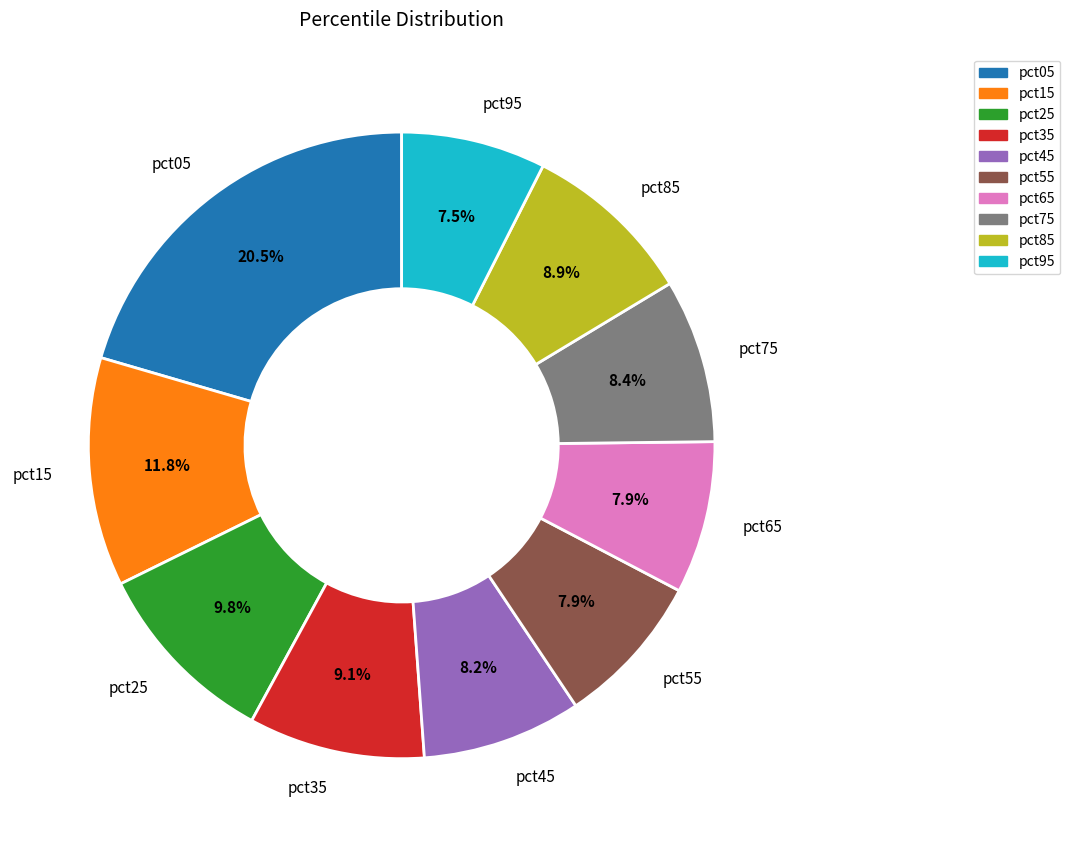

Which category has the biggest portion of the pie?

pct05